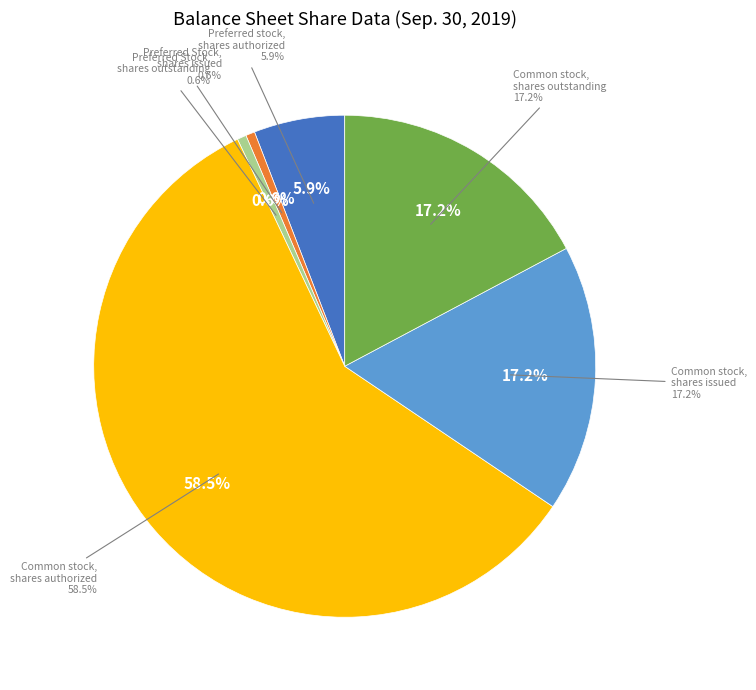

Is it true that Preferred Stock, shares issued is 11% of the pie?

False